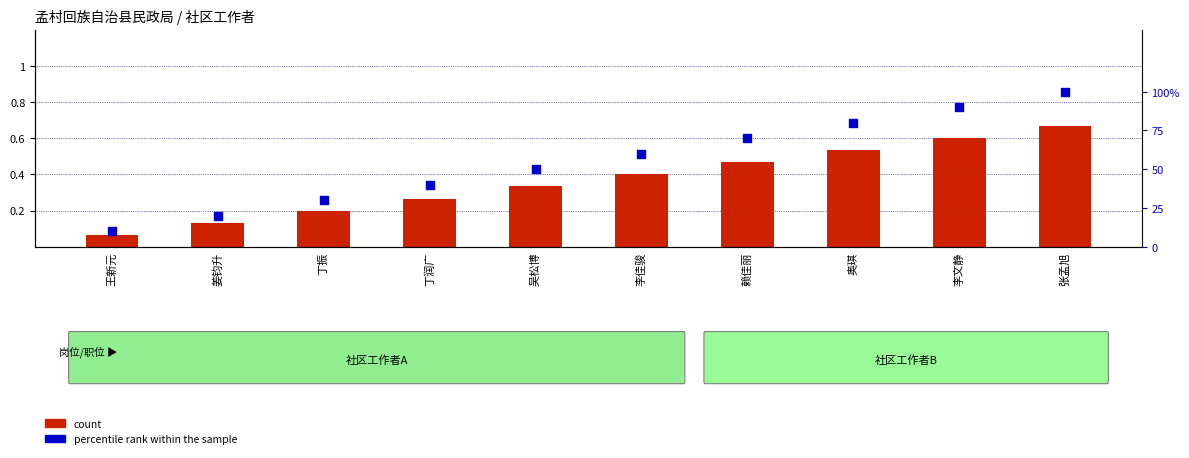

What are all the series names shown in the legend?

count, percentile rank within the sample